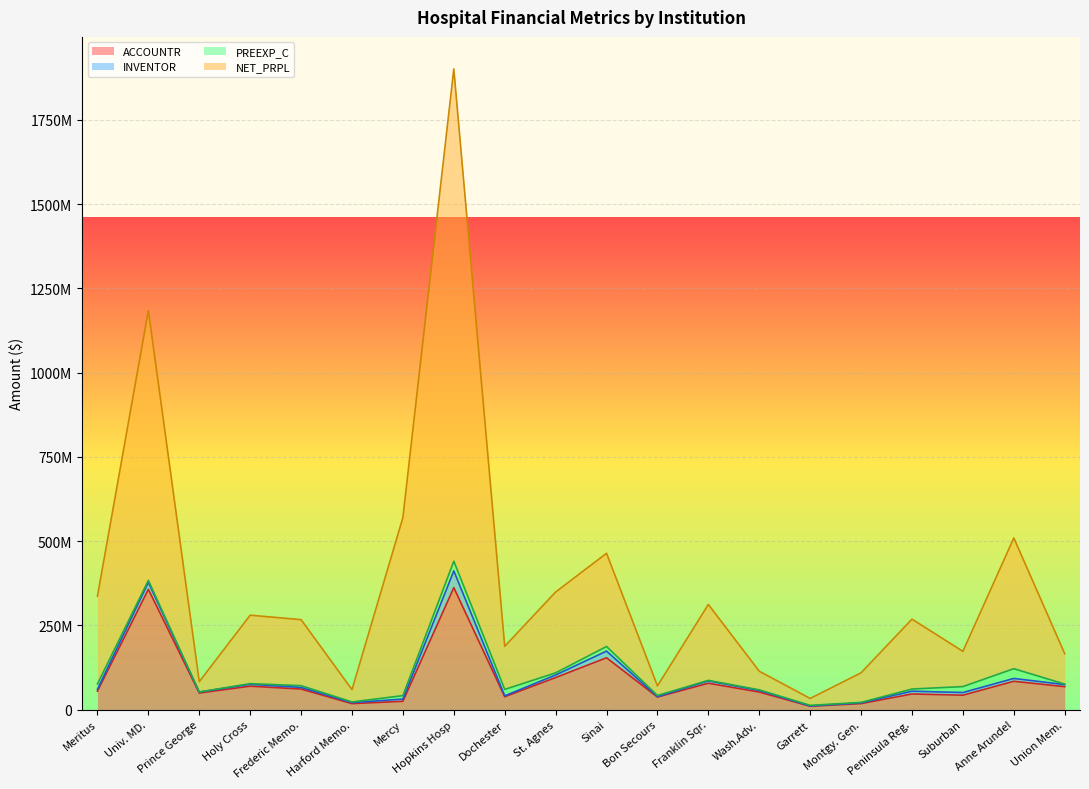

At which label is ACCOUNTR closest to 186218151?

Sinai